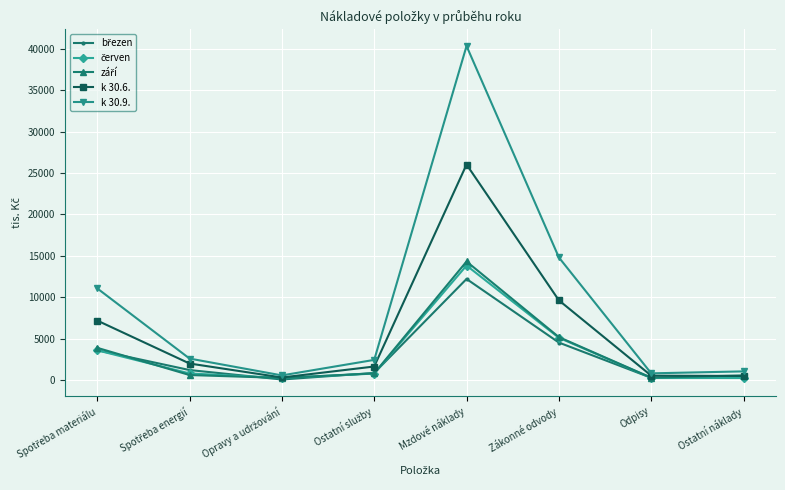

What is the label of the 5th point from the left?

Mzdové náklady